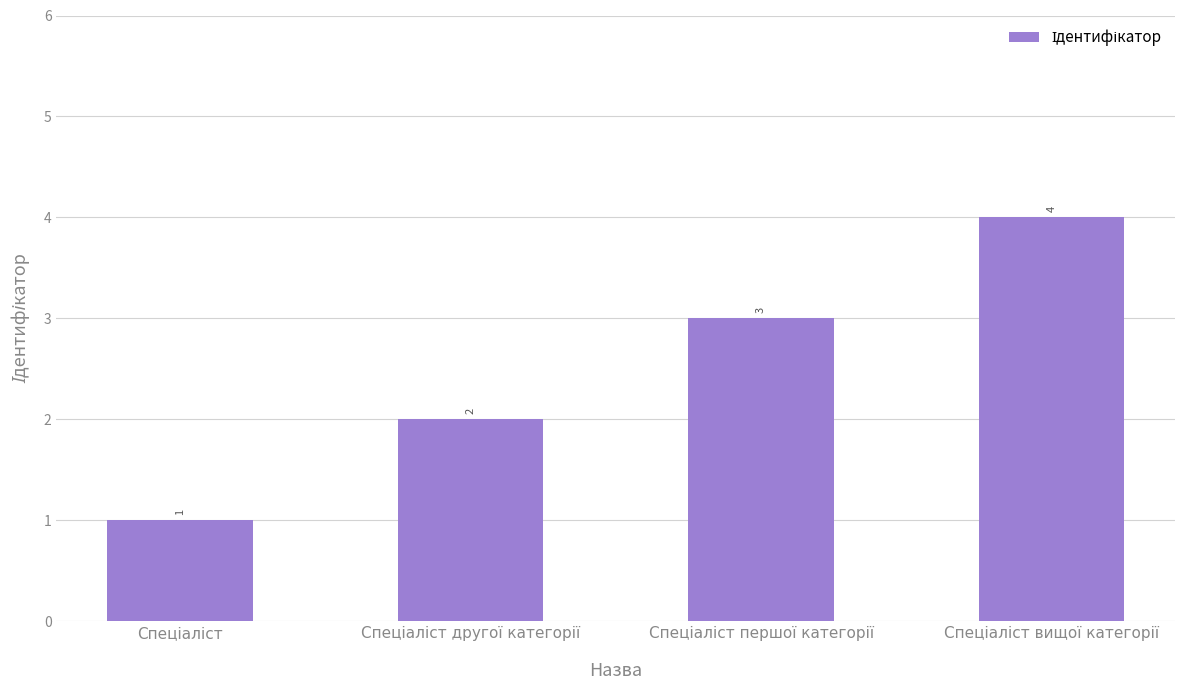

What is the value of the 1st bar from the left?

1